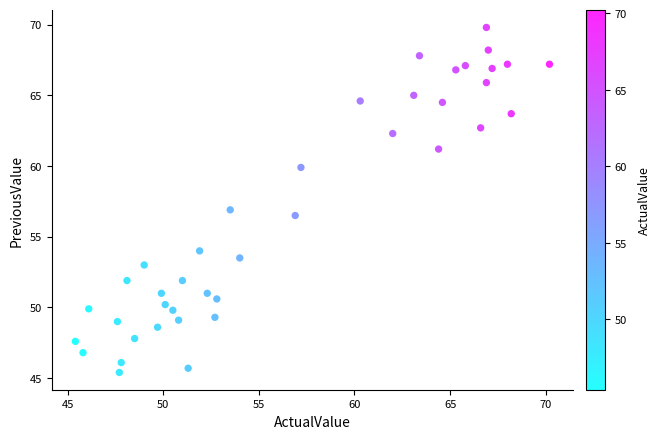

What is the range of X values (max minus min)?

24.8